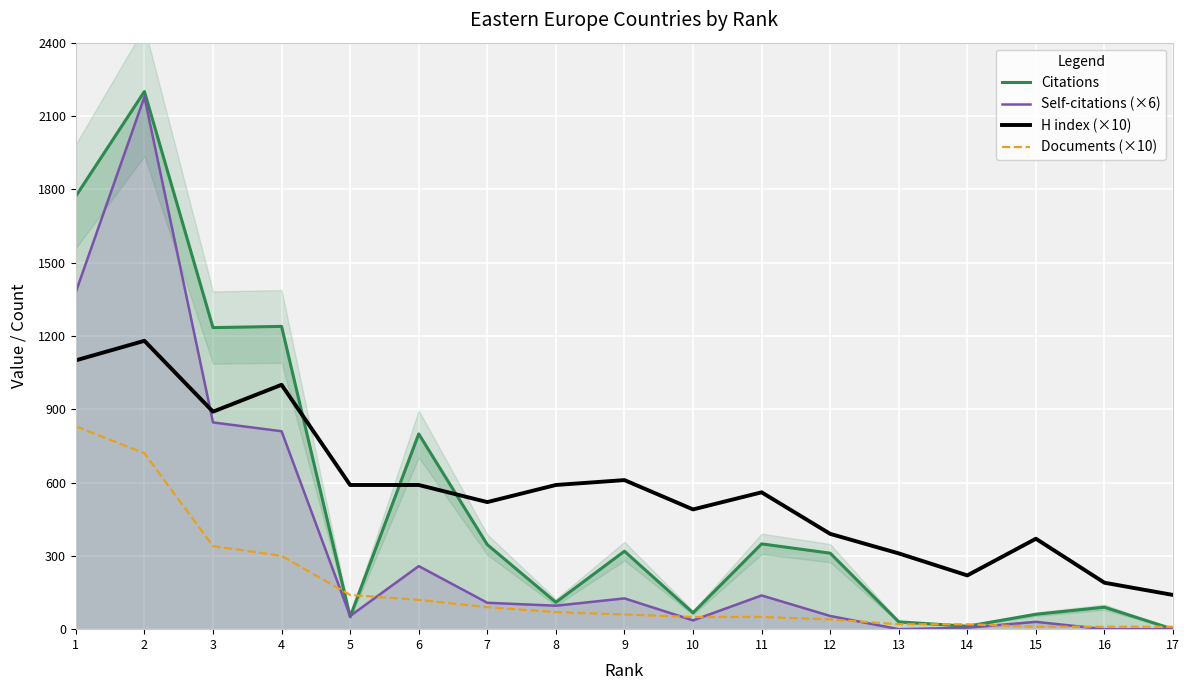

Does the chart display data point markers on the line(s)?

No